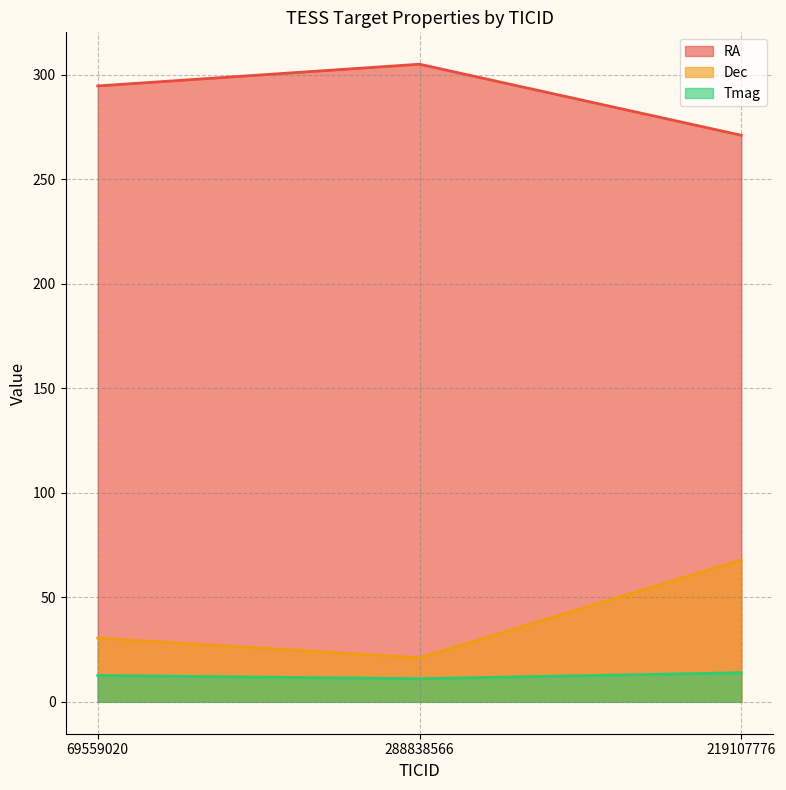

The Tmag series shows 11.1 at 288838566. True or false?

True